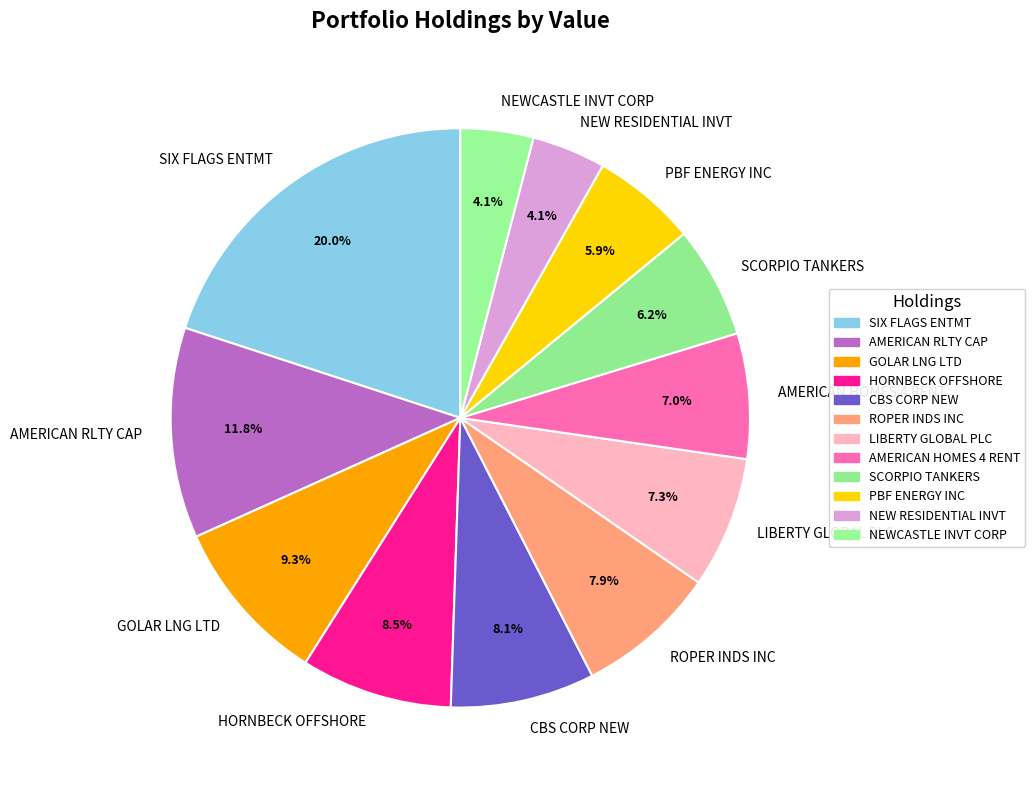

Is there any slice that represents more than half of the pie?

No